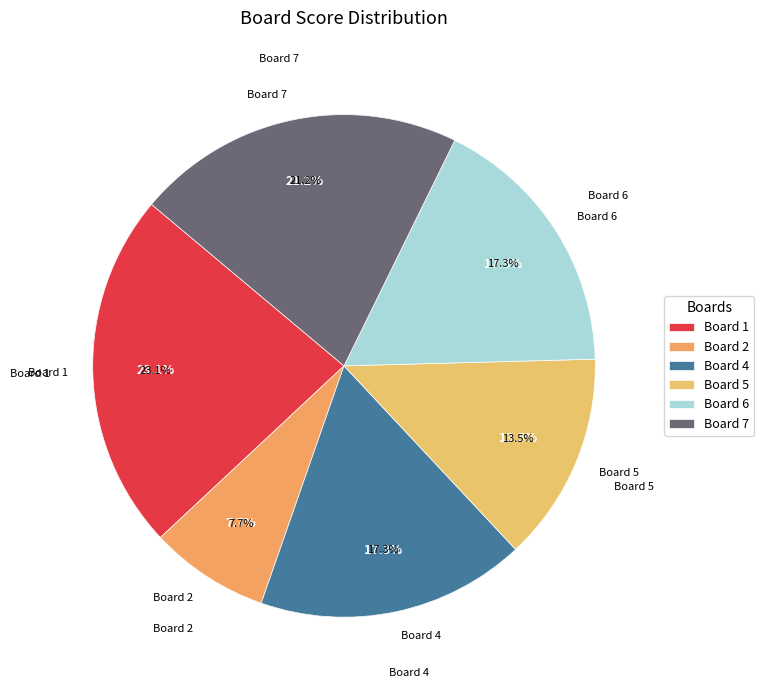

The Board 2 slice represents 8% of the pie. True or false?

True